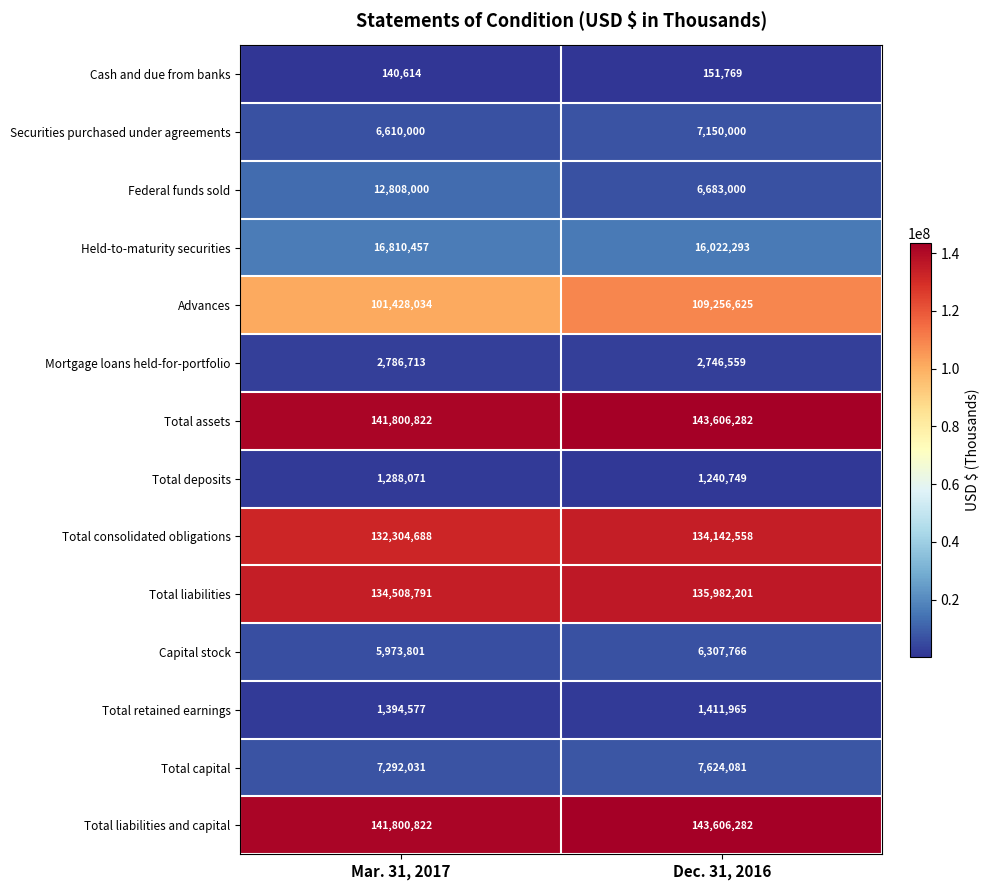

What is the greatest value displayed?

143606282